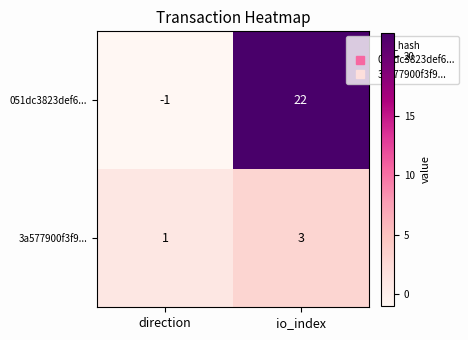

Which category has the highest value across all series?

io_index